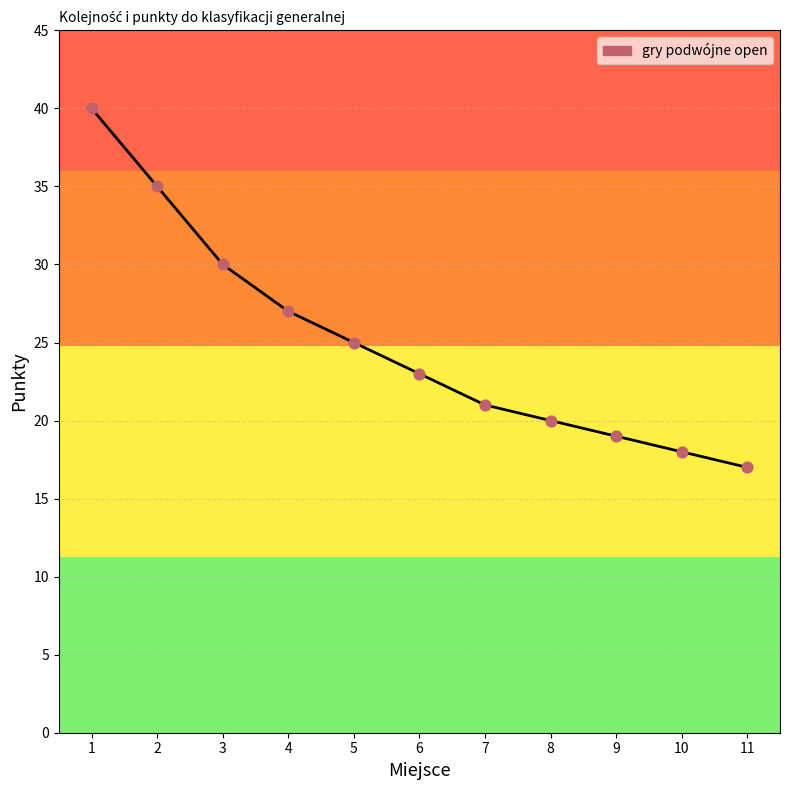

Between 5 and 3, which is larger?

3